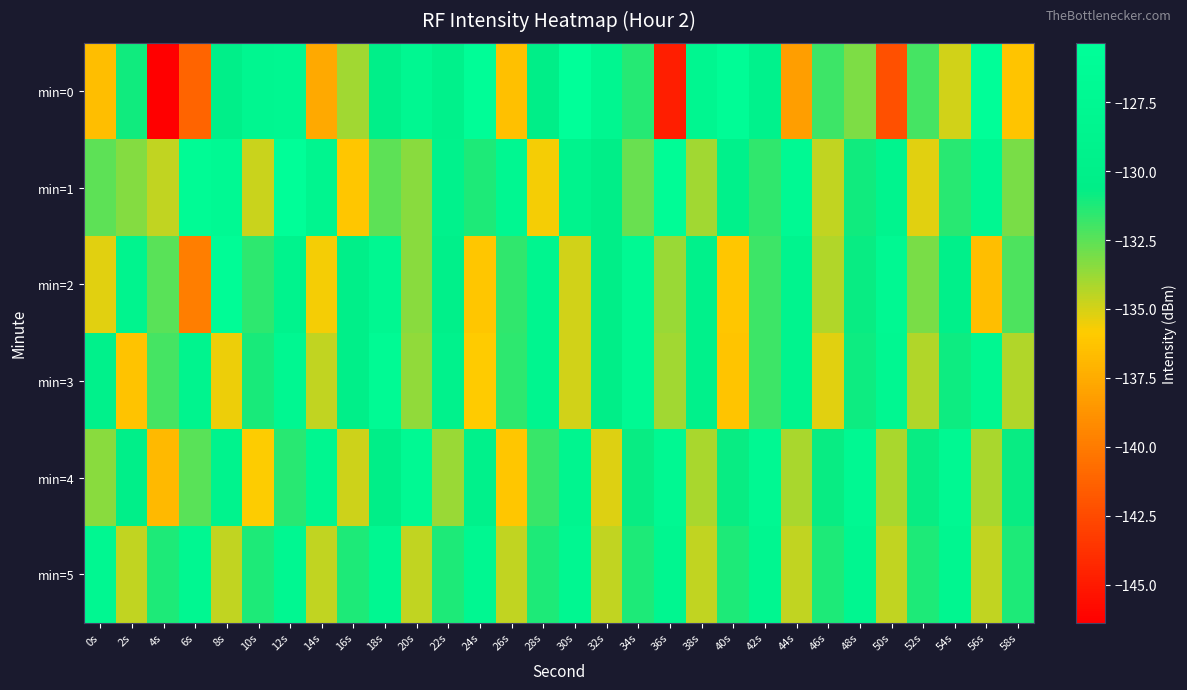

At which category is the sum across all series the highest?

12s